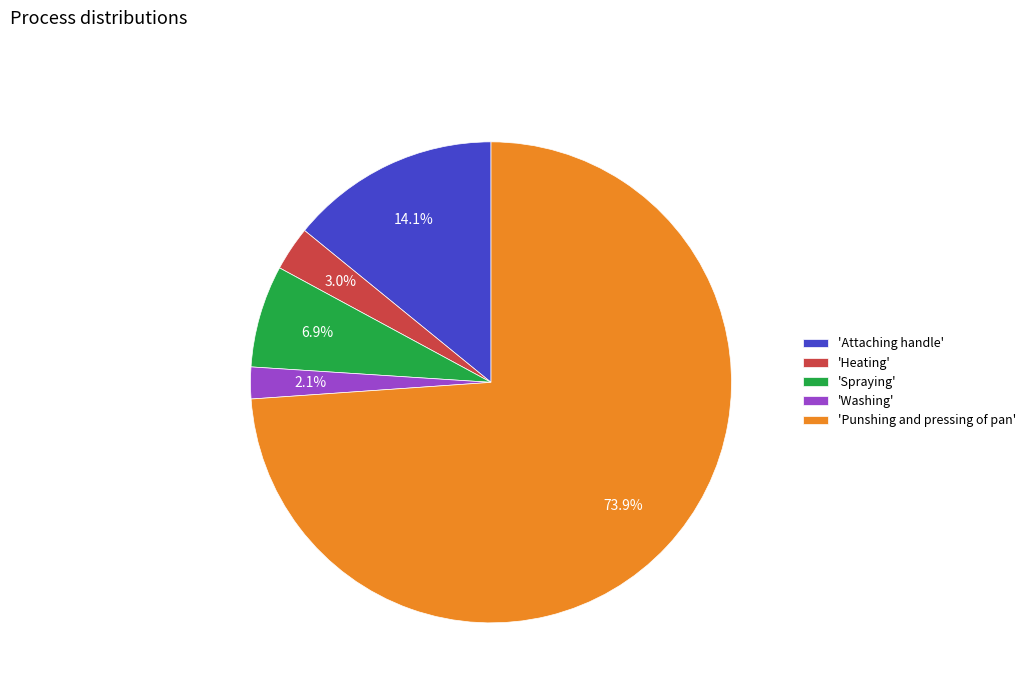

Rank the categories by value from highest to lowest.

'Punshing and pressing of pan', 'Attaching handle', 'Spraying', 'Heating', 'Washing'